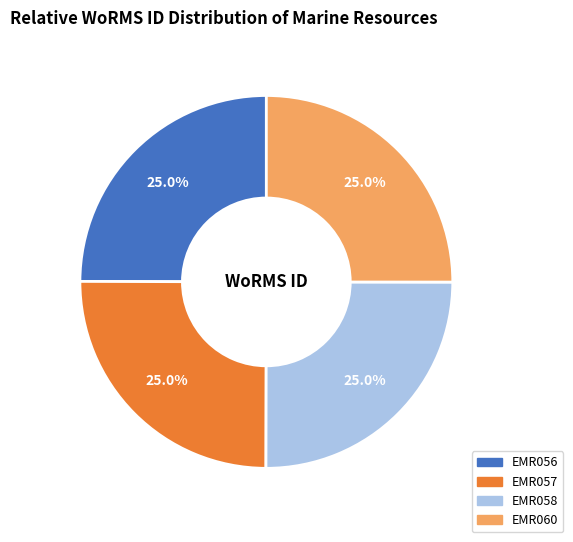

What is the ratio of the value at EMR058 to the value at EMR060?

1.0